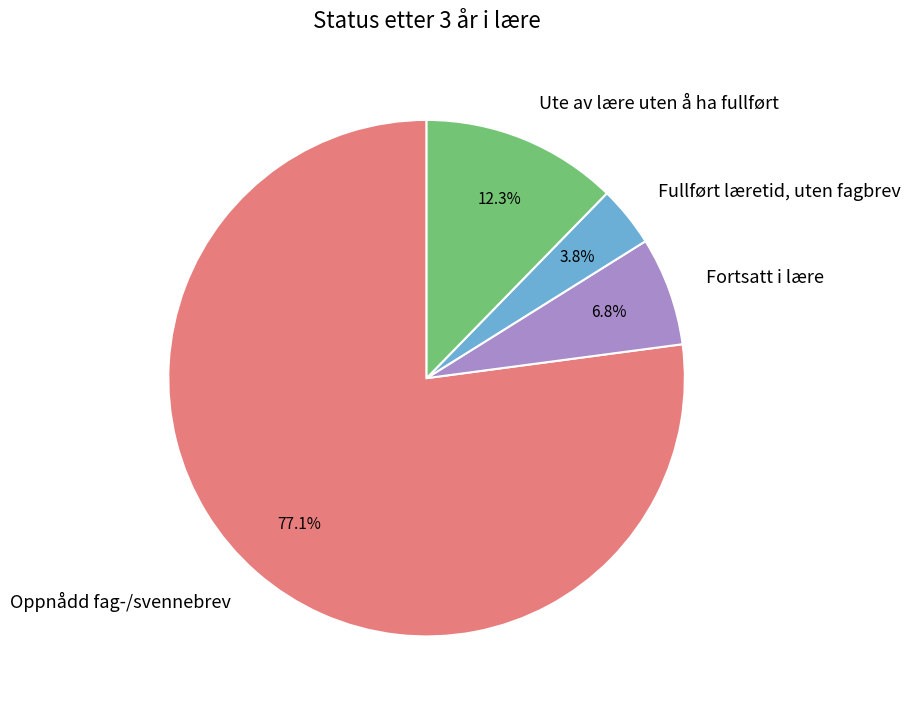

To the nearest percent, what is the difference between the Oppnådd fag-/svennebrev and Ute av lære uten å ha fullført slice percentages?

65%